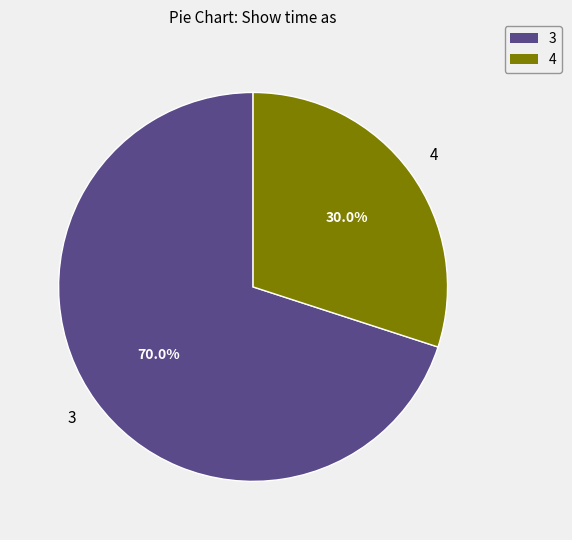

To the nearest percent, what is the difference between the largest and smallest slice percentages?

40%